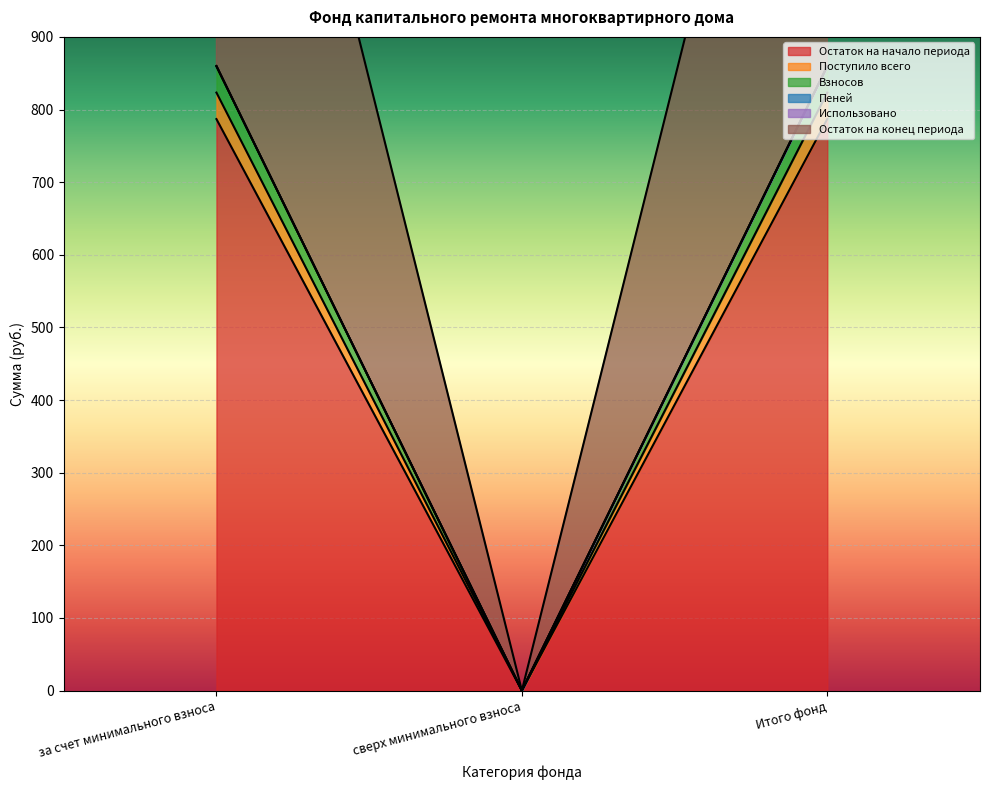

How many lines are shown in the chart?

5